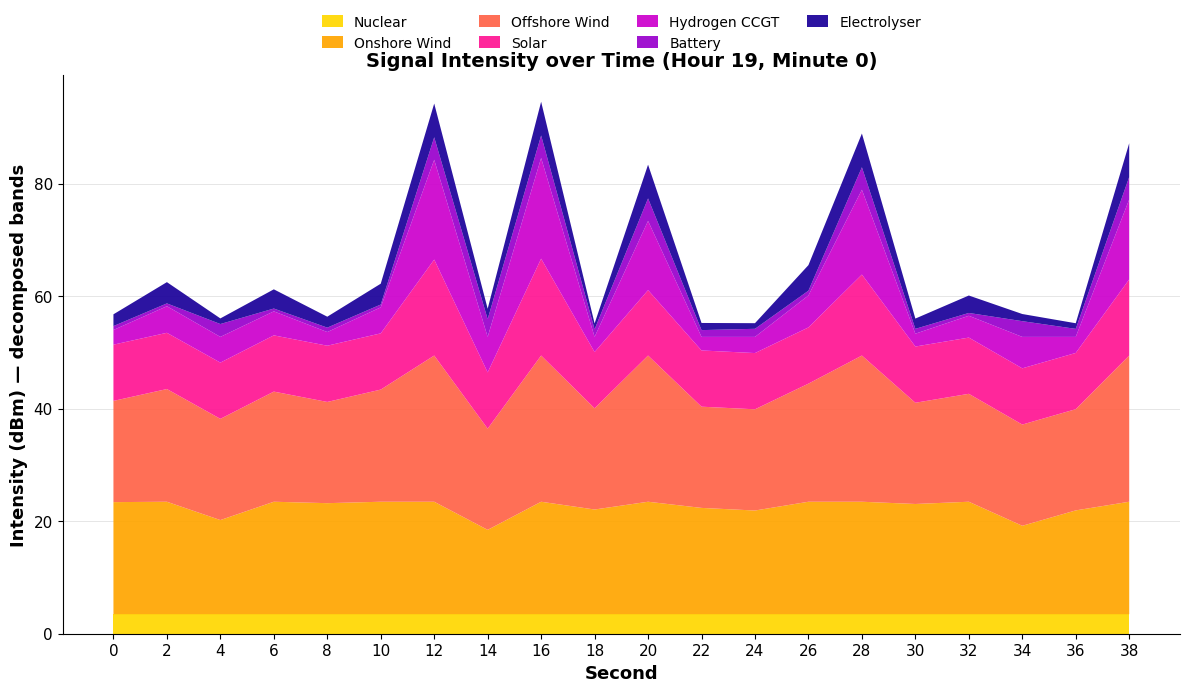

Is it true that Nuclear equals 3.5 at 30?

True